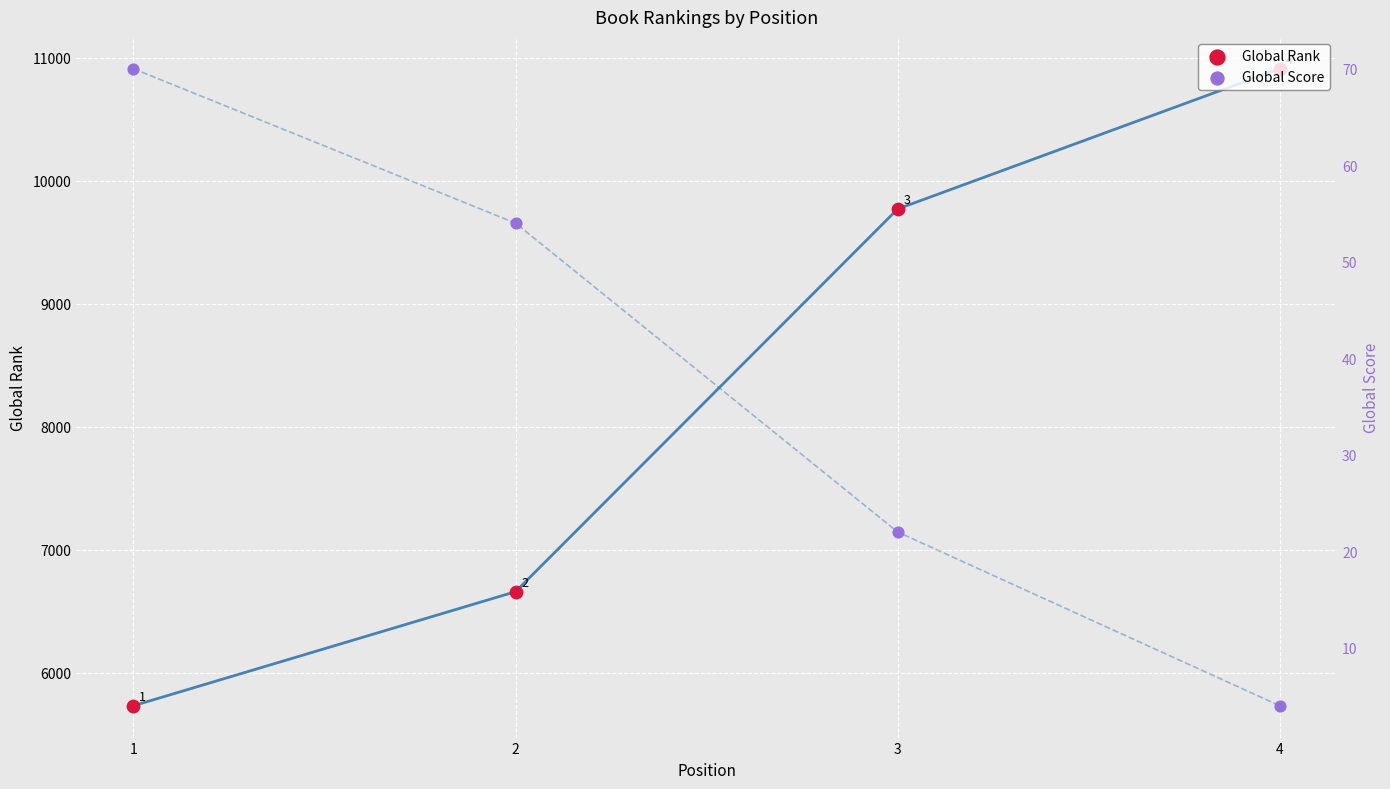

Which series has the widest spread of Y values?

Global Rank